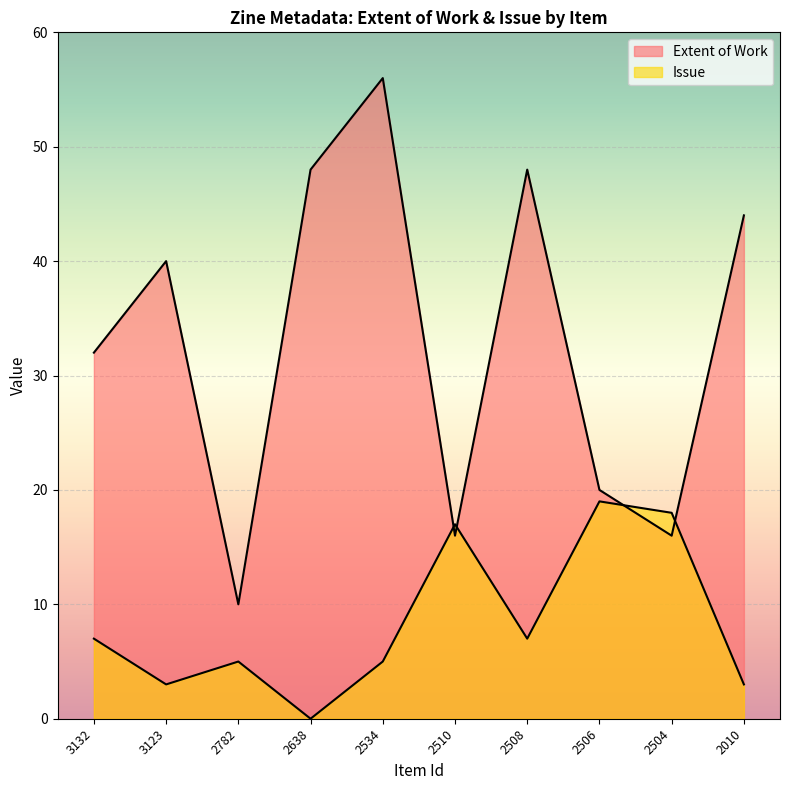

How many times do Extent of Work and Issue cross each other?

4